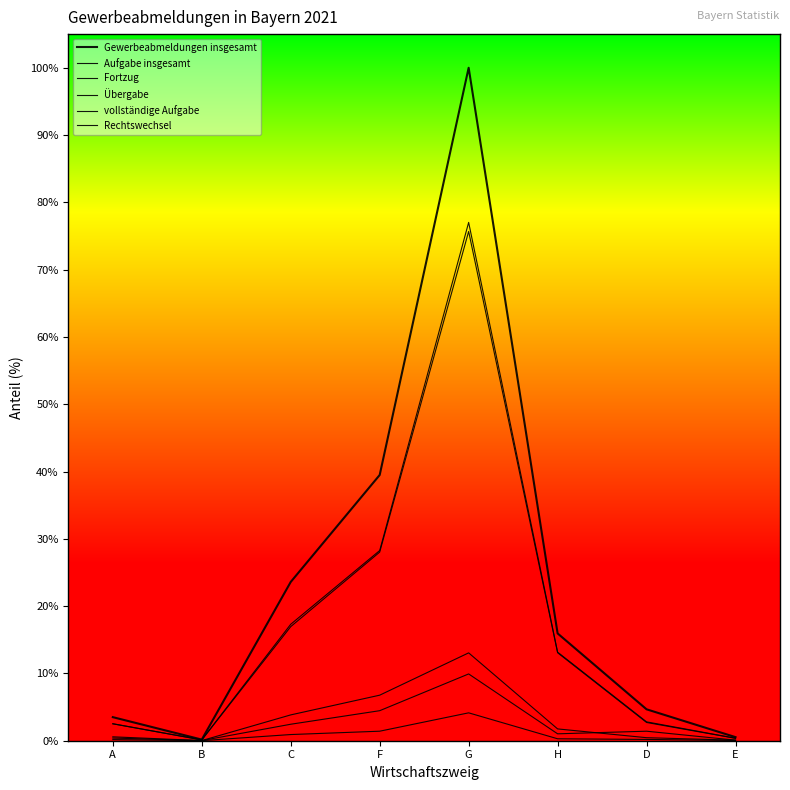

Is the value of vollständige Aufgabe at E greater than the value of Gewerbeabmeldungen insgesamt at G?

No